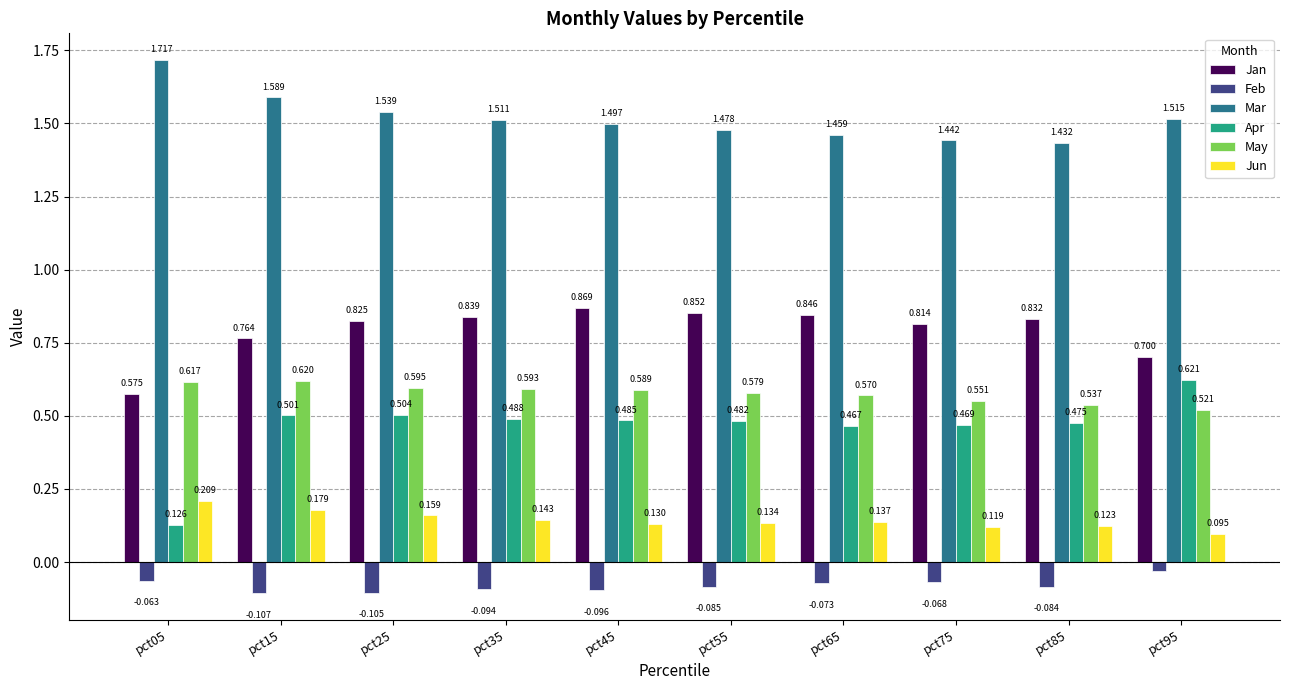

Which series has the largest total across all categories?

Mar